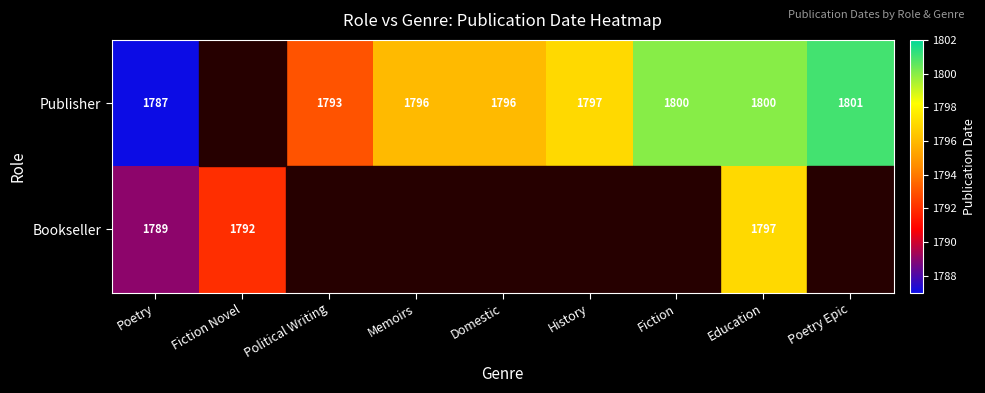

True or false: Publisher has a value of 1800 at Education.

True